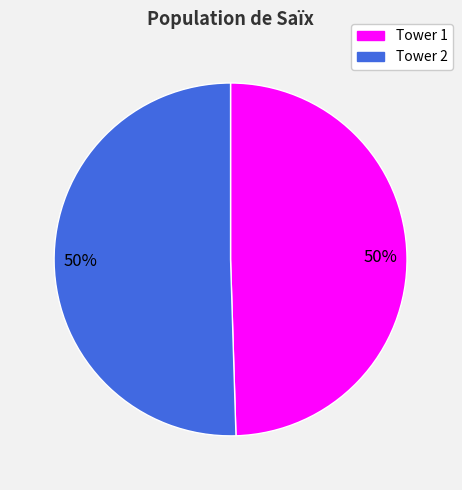

How many segments does this pie chart have?

2